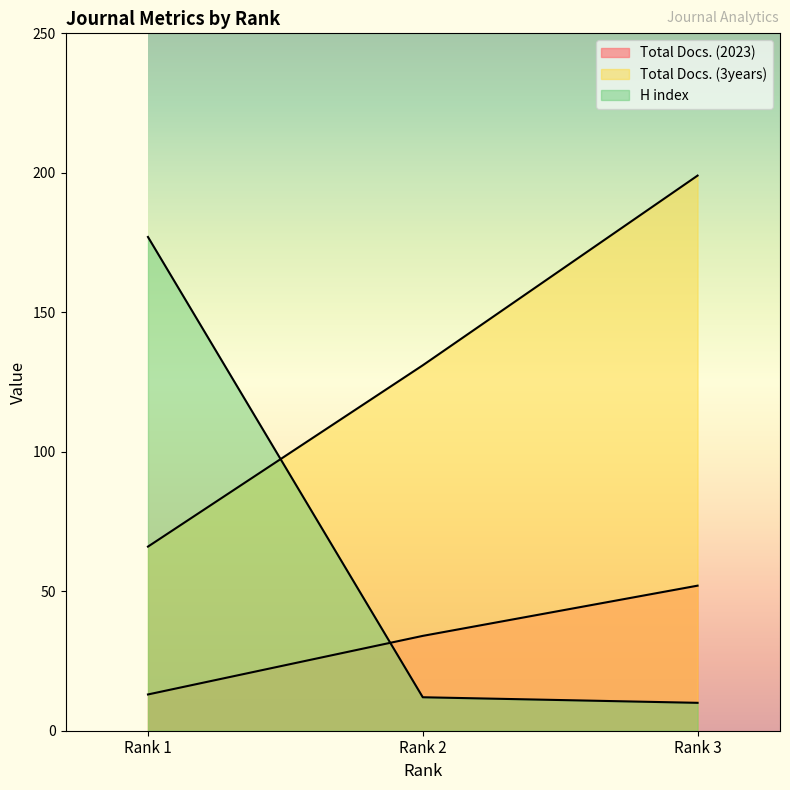

What are all the series names shown in the legend?

Total Docs. (2023), Total Docs. (3years), H index